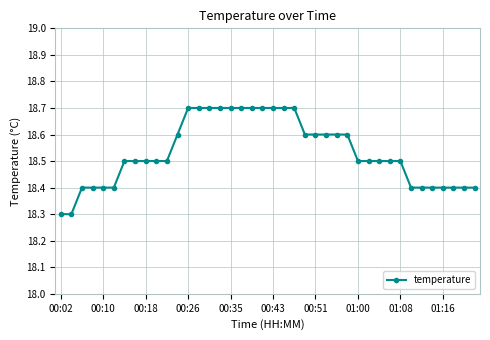

What is the minimum value shown in the chart?

18.3